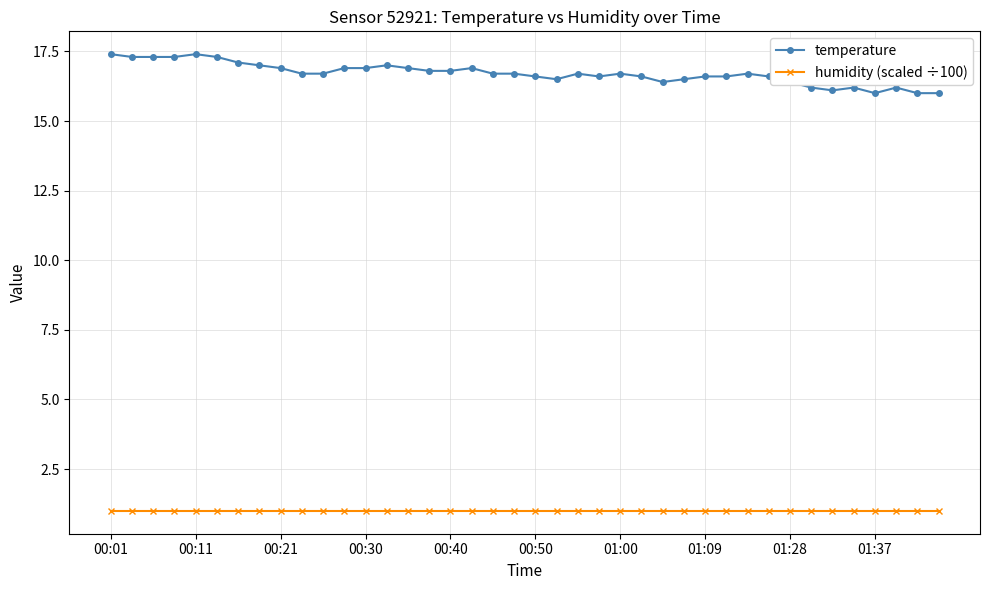

What is the difference between the maximum and second lowest values in the temperature series?

1.4